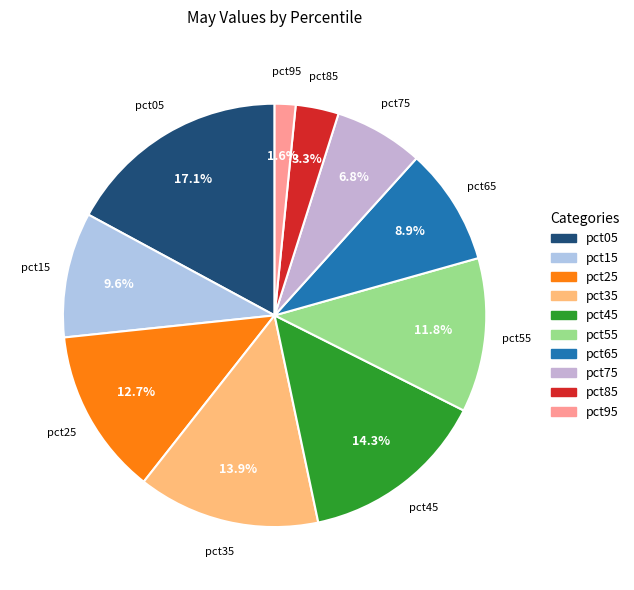

What percentage is NOT represented by pct85?

96.7%